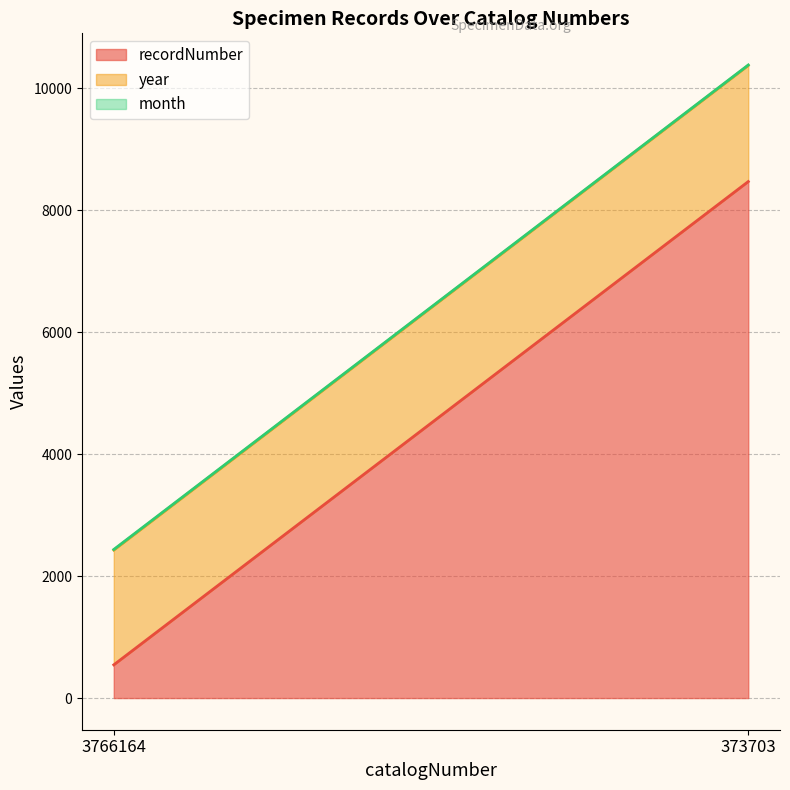

Which series has the widest spread of values?

recordNumber